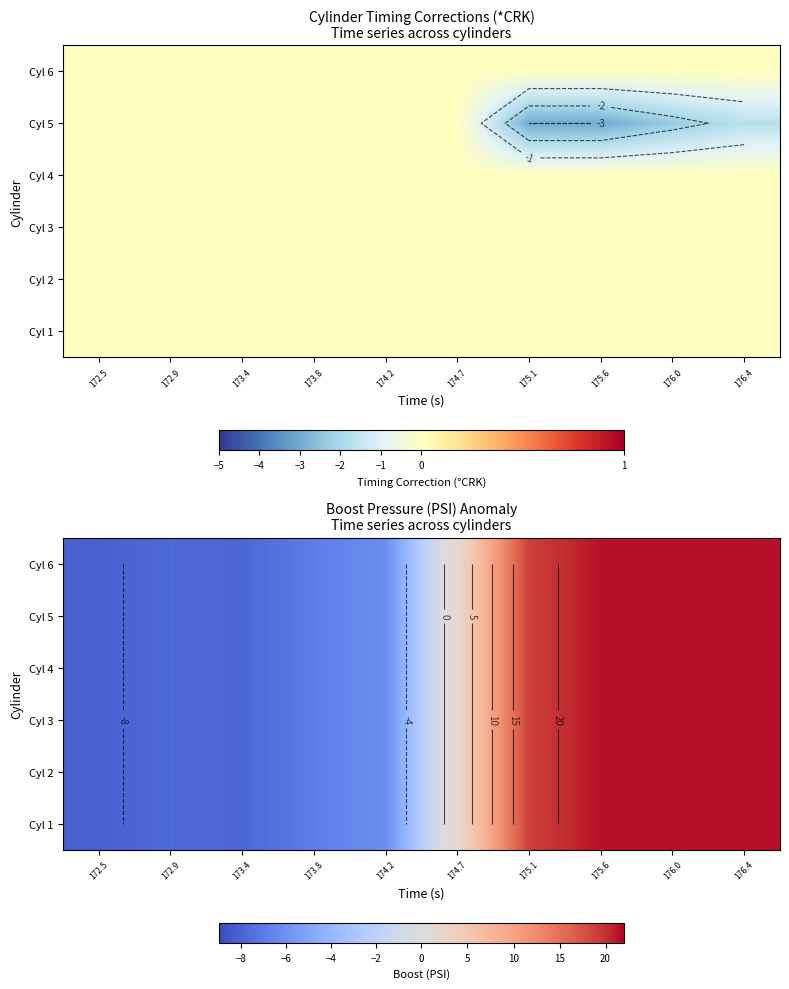

Which series has the largest range (max minus min)?

Cyl 1